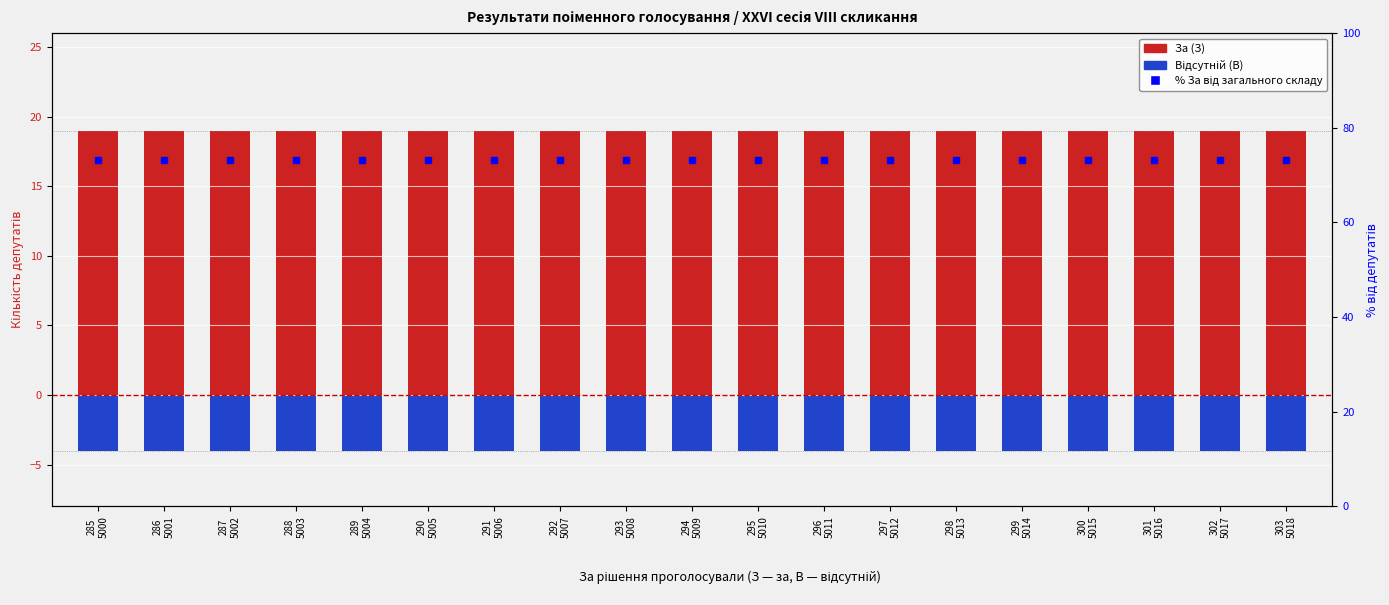

Reading left to right, what are all the values shown in this chart?

За (З): 19.0	19.0	19.0	19.0	19.0	19.0	19.0	19.0	19.0	19.0	19.0	19.0	19.0	19.0	19.0	19.0	19.0	19.0	19.0
Відсутній (В): -4.0	-4.0	-4.0	-4.0	-4.0	-4.0	-4.0	-4.0	-4.0	-4.0	-4.0	-4.0	-4.0	-4.0	-4.0	-4.0	-4.0	-4.0	-4.0
% За від загального складу: 73.1	73.1	73.1	73.1	73.1	73.1	73.1	73.1	73.1	73.1	73.1	73.1	73.1	73.1	73.1	73.1	73.1	73.1	73.1